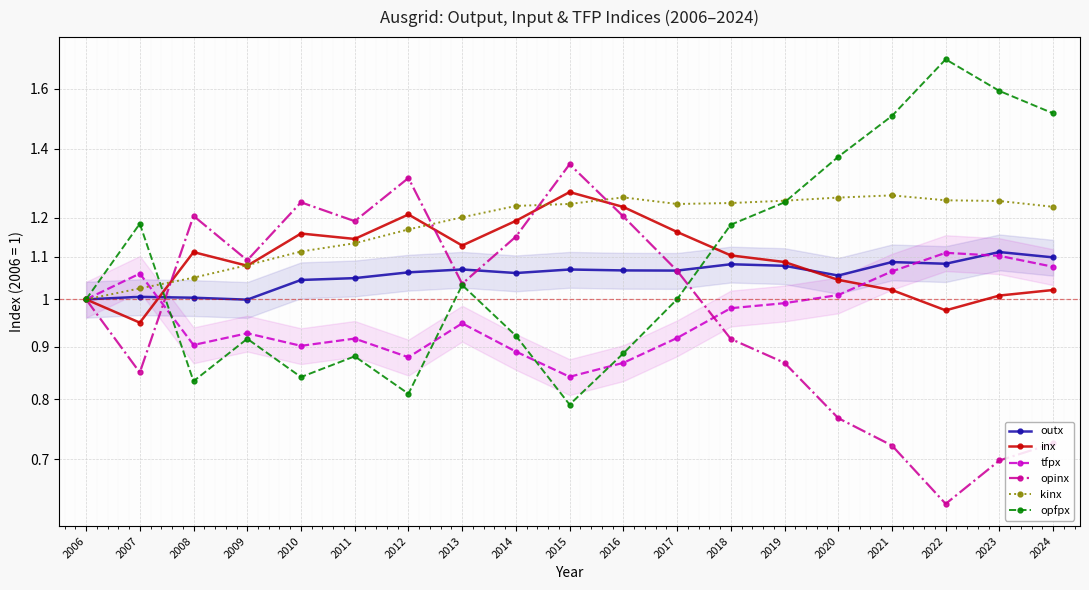

True or false: opfpx and inx cross at least once.

True